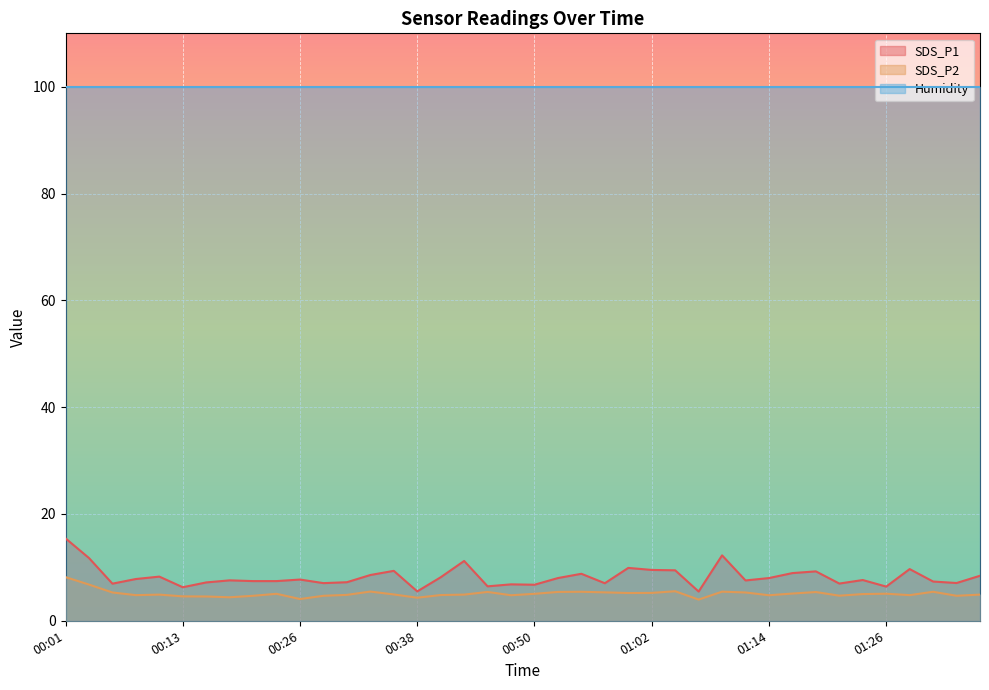

What is the sum of all SDS_P1 values?

328.6